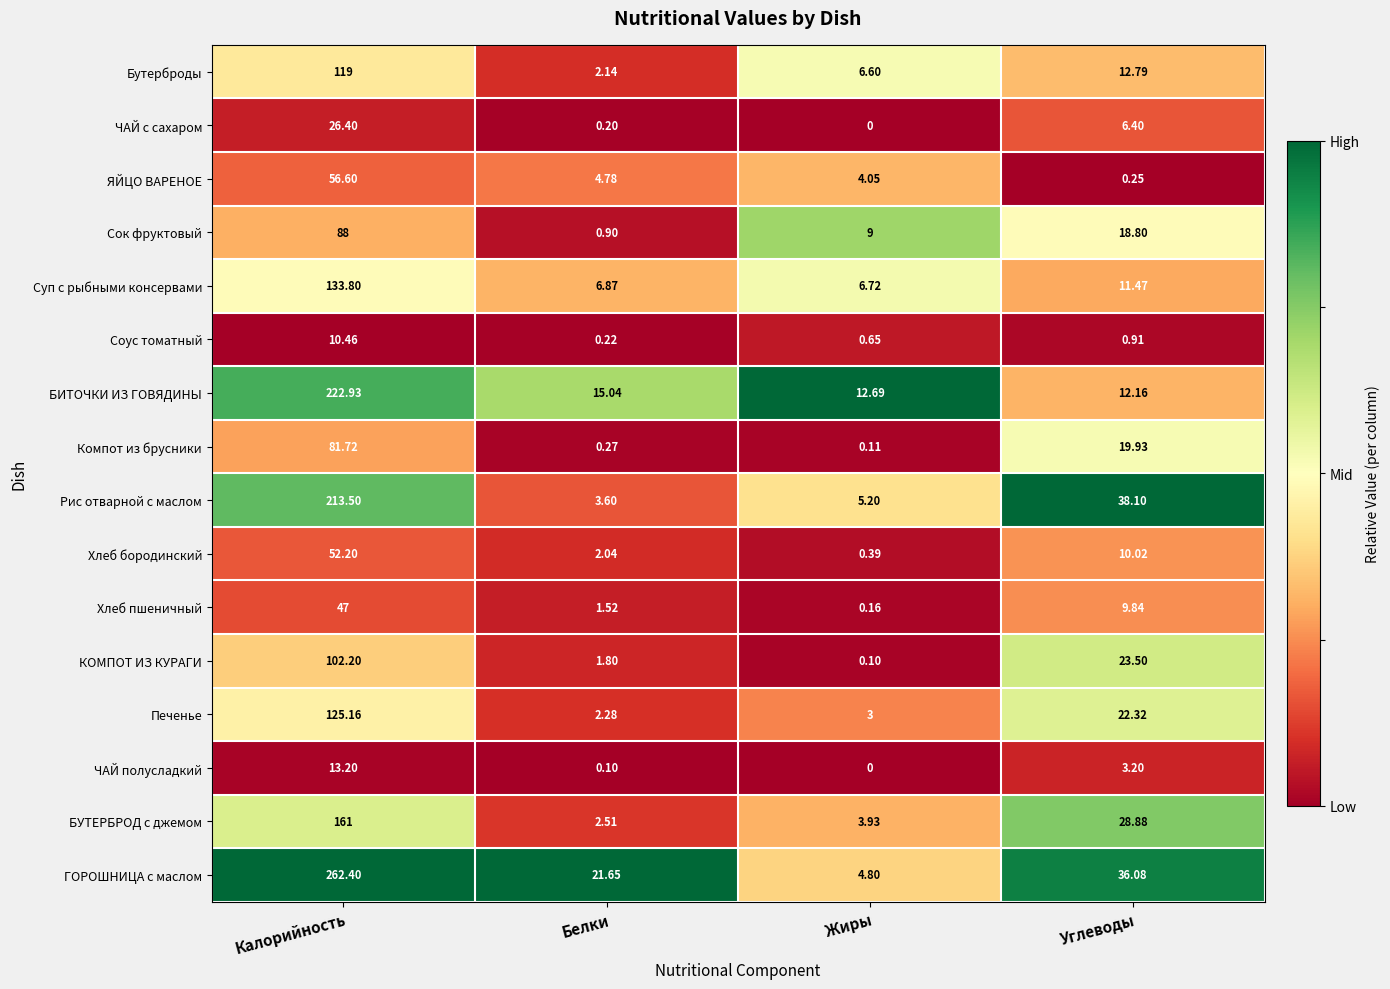

Which series has the largest total across all categories?

ГОРОШНИЦА c маслом